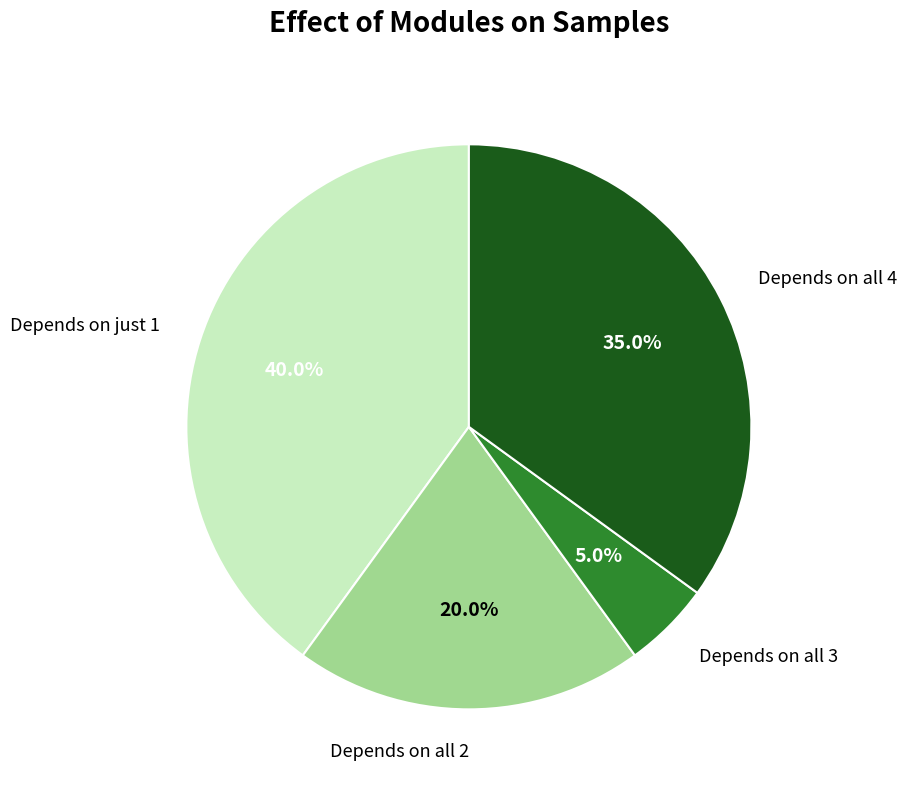

Is there any slice that represents more than half of the pie?

No